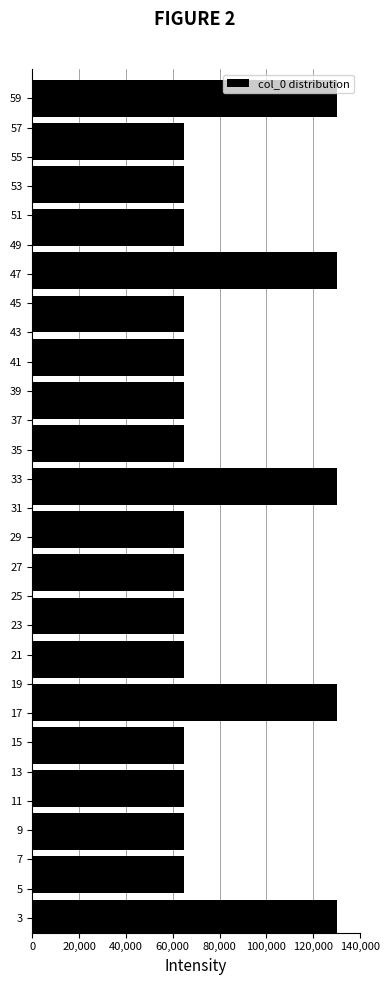

Reading bottom to top, extract all data points from this chart.

3=130000	5=65000	9=65000	11=65000	15=65000	17=130000	21=65000	23=65000	27=65000	29=65000	33=130000	35=65000	39=65000	41=65000	45=65000	47=130000	51=65000	53=65000	57=65000	59=130000